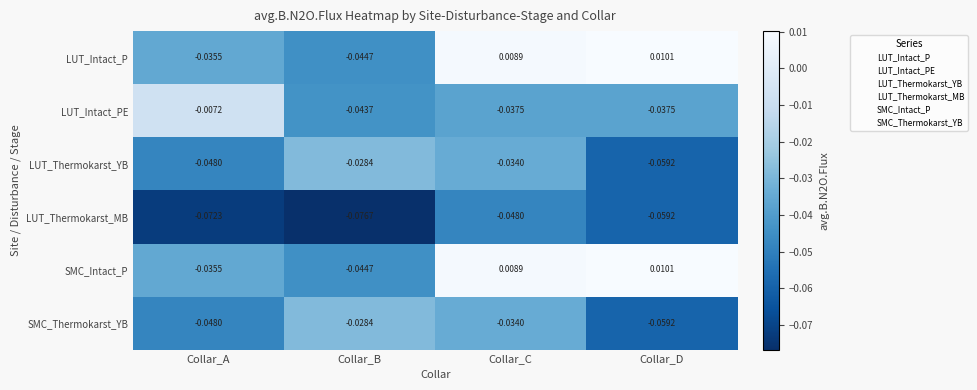

Which label corresponds to the largest value in the chart?

Collar_D